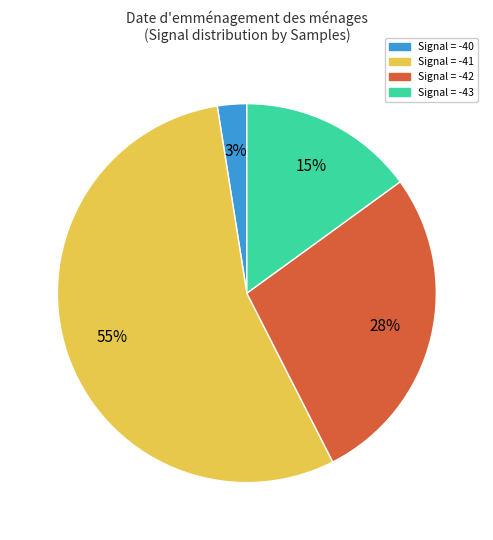

Combined, do Signal = -43 and Signal = -40 account for over 50%?

No